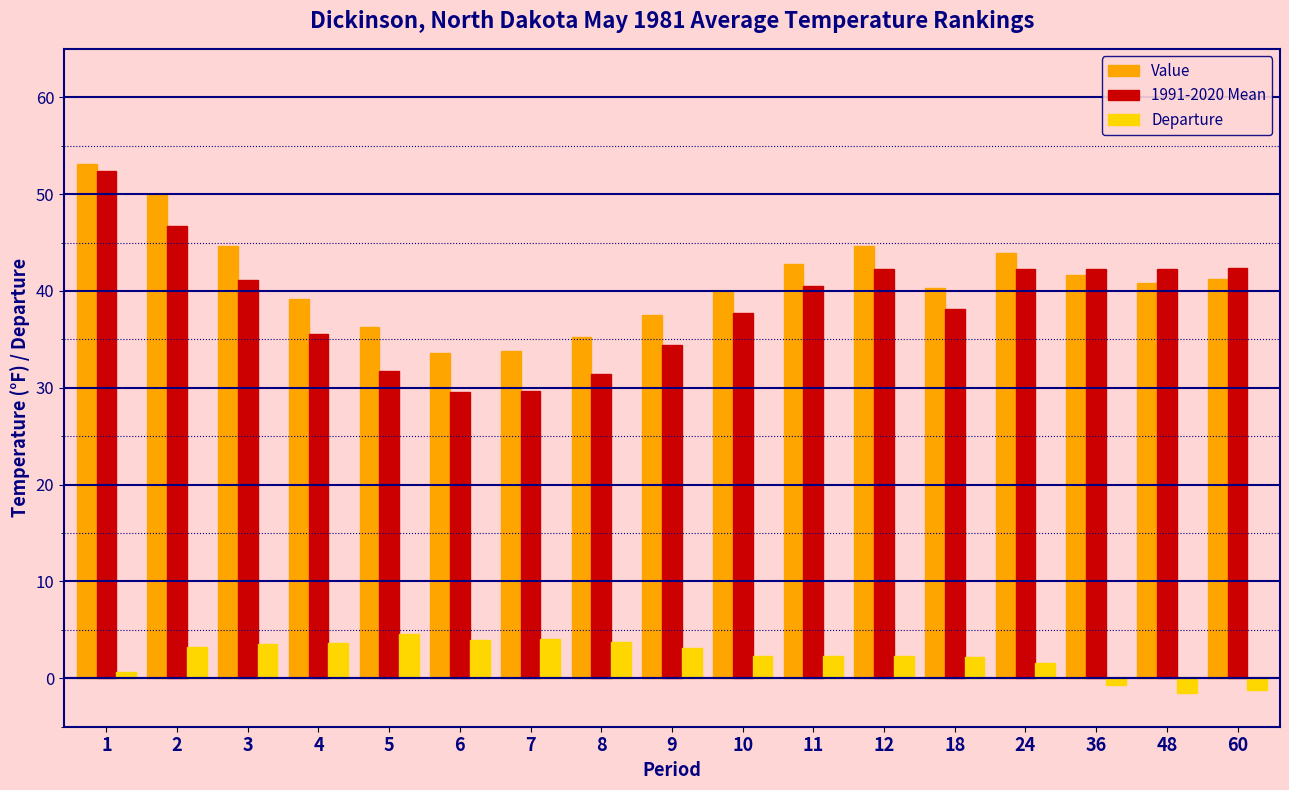

What is the smallest value displayed?

-1.5